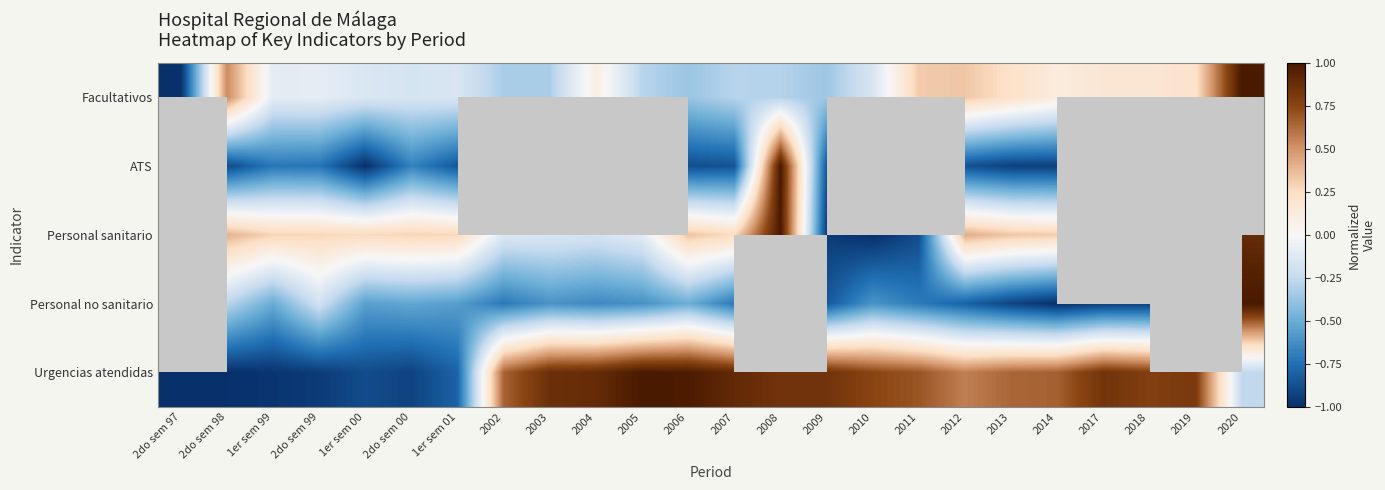

What is the approximate value of Urgencias atendidas at 2018?

0.8